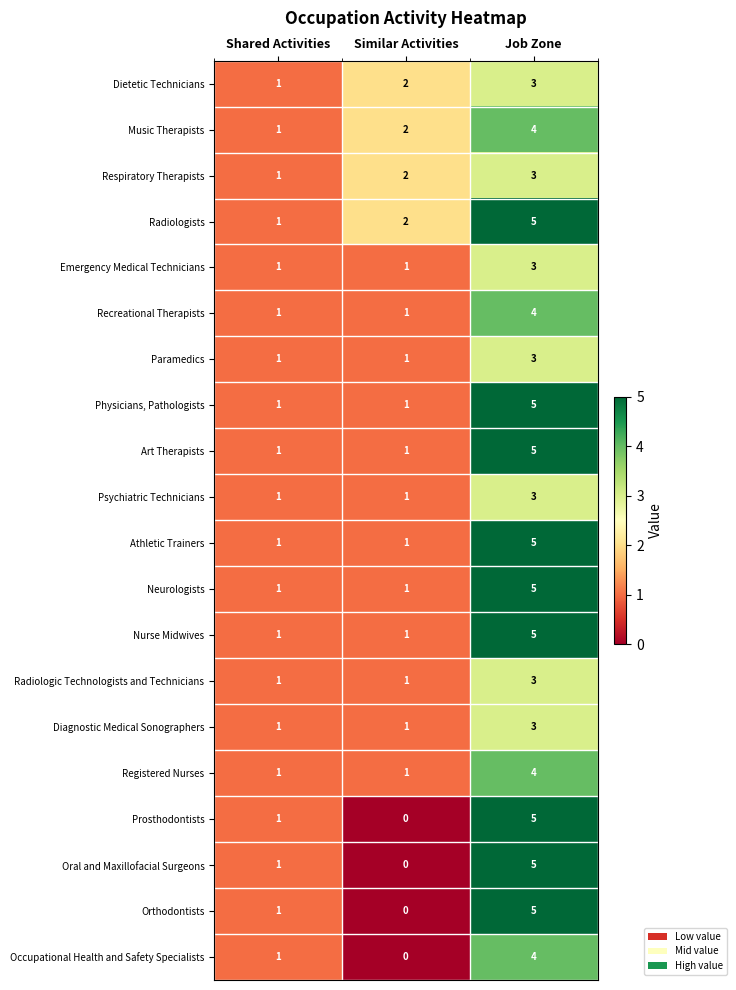

How many data points does each series have?

3